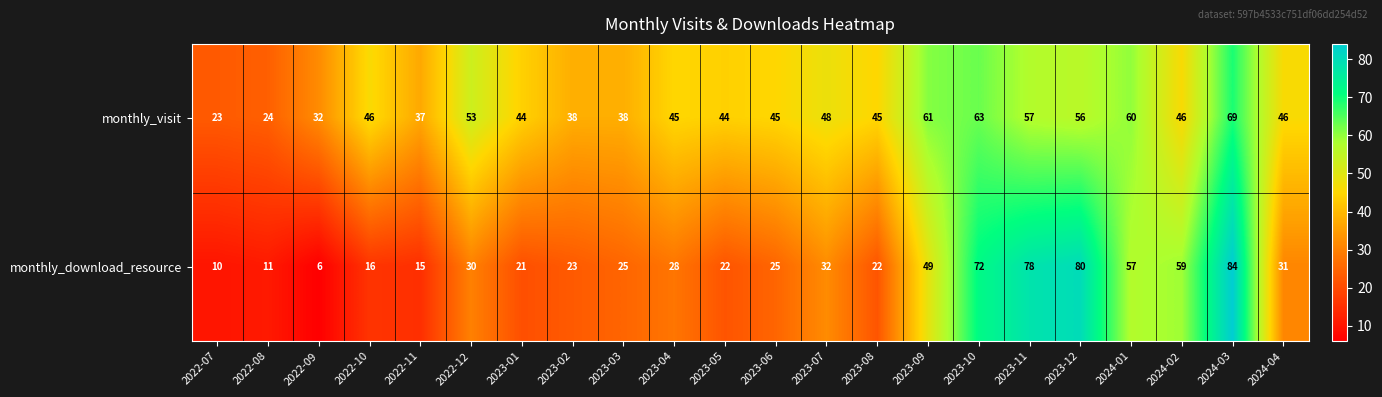

At which label is monthly_download_resource closest to 45?

2023-09